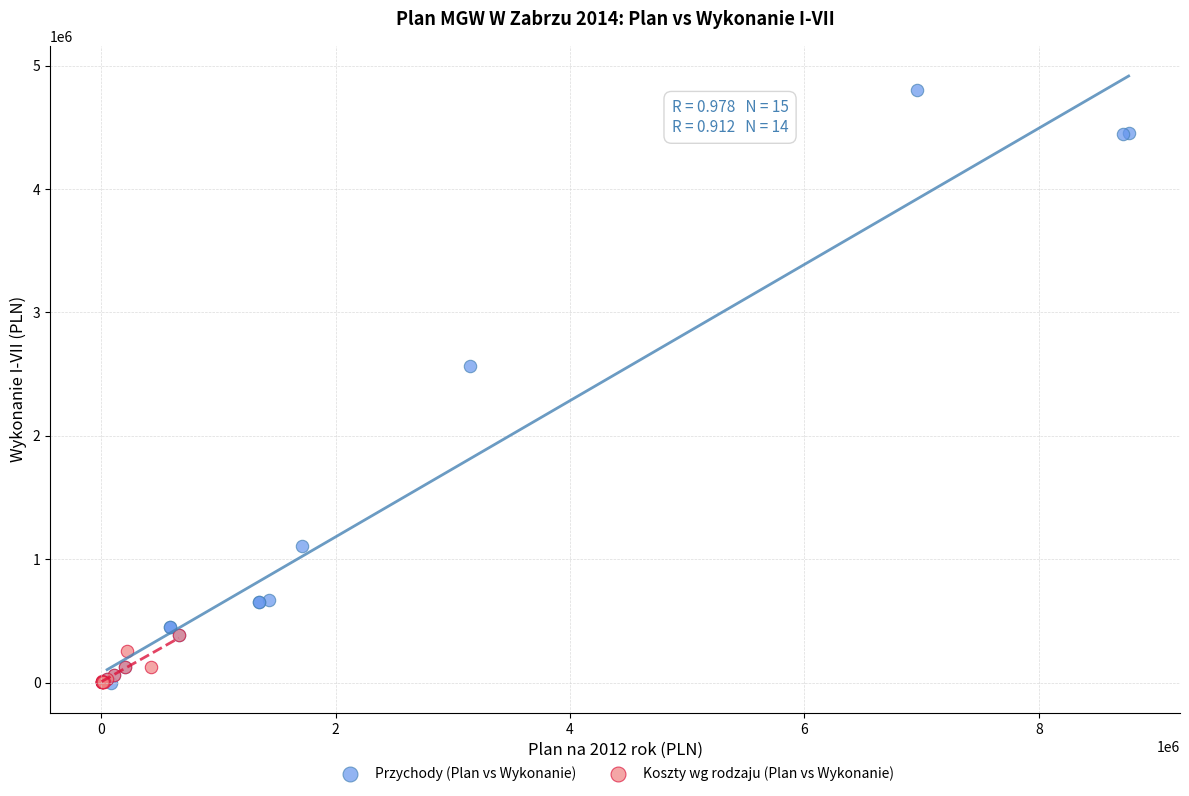

Which series has the largest Y range (max minus min)?

Przychody (Plan vs Wykonanie)